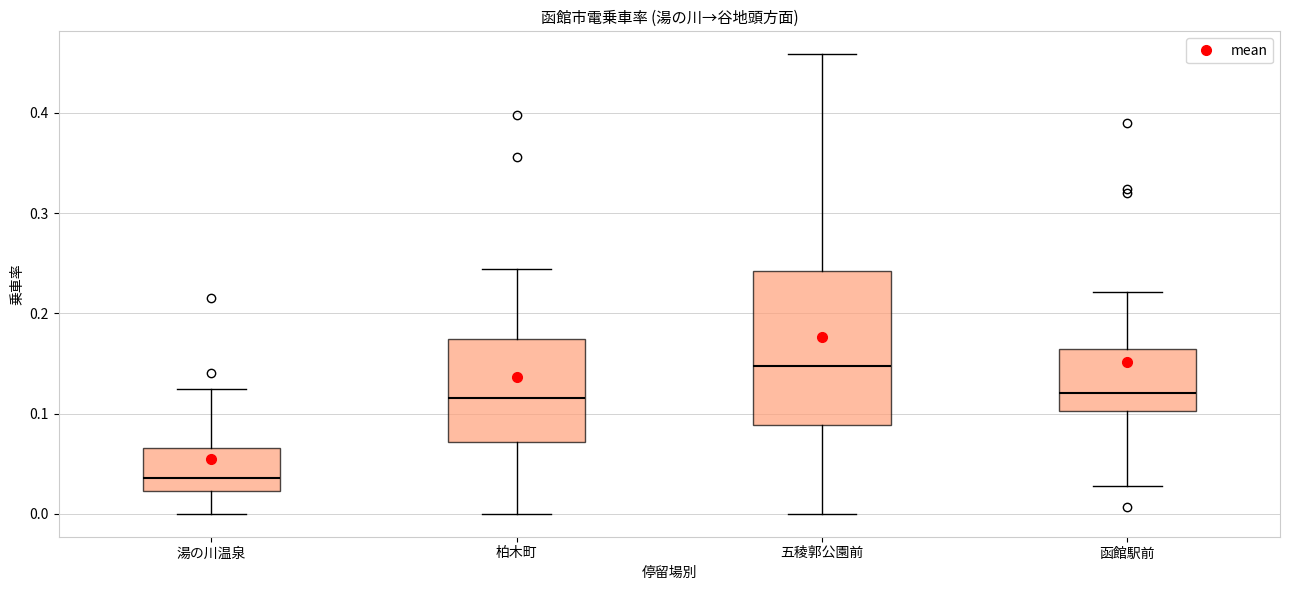

Where is the upper edge of the box for 函館駅前 on the y-axis? The values are not printed on the chart, so give them approximately, as read against the axis.

0.16